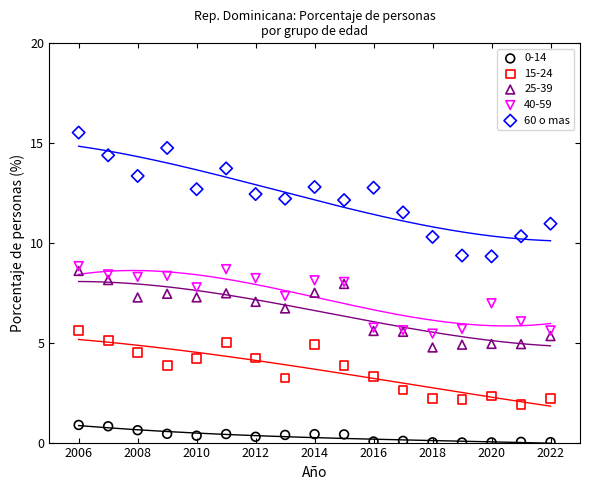

What is the X range (max minus min) for the scatter plot?

16.0